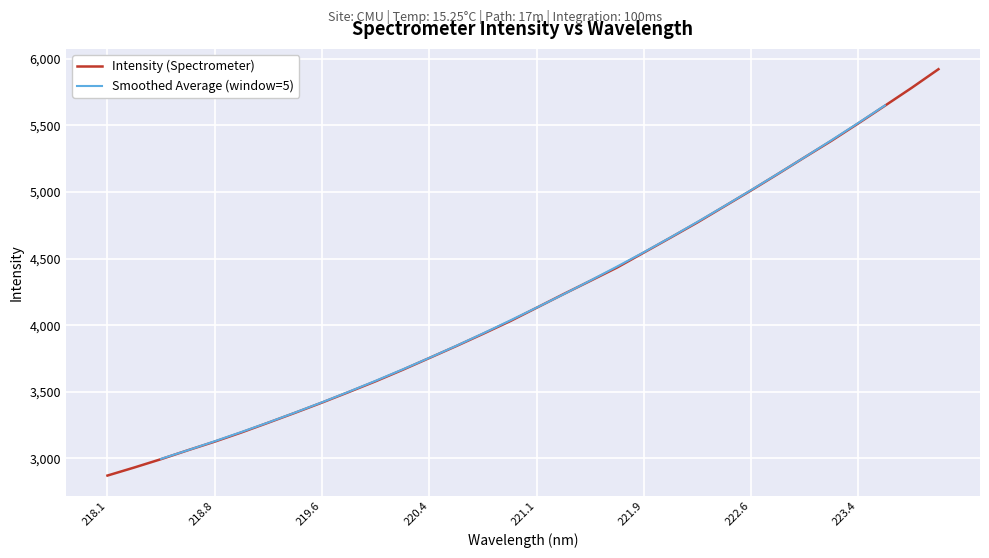

True or false: Intensity (Spectrometer) has a value of 2349.6 at 221.1.

False